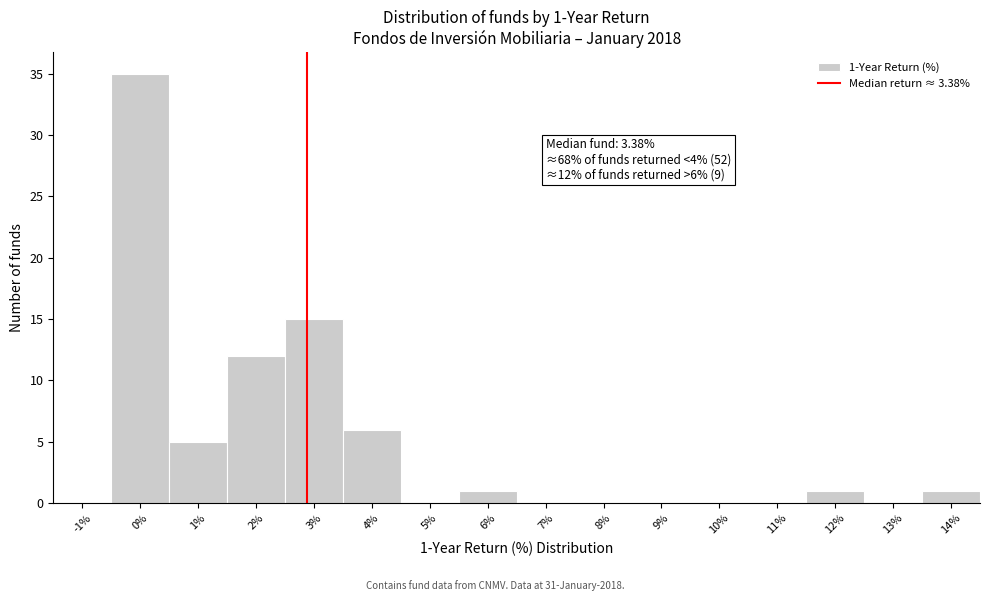

Reading right to left, transcribe all the data shown in this chart.

14%=1	13%=0	12%=1	11%=0	10%=0	9%=0	8%=0	7%=0	6%=1	5%=0	4%=6	3%=15	2%=12	1%=5	0%=35	-1%=0